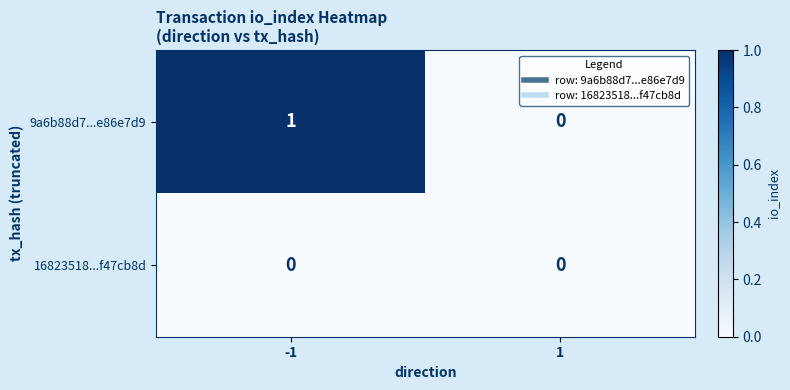

Rank the series by their average value, from highest to lowest.

9a6b88d7...e86e7d9, 16823518...f47cb8d